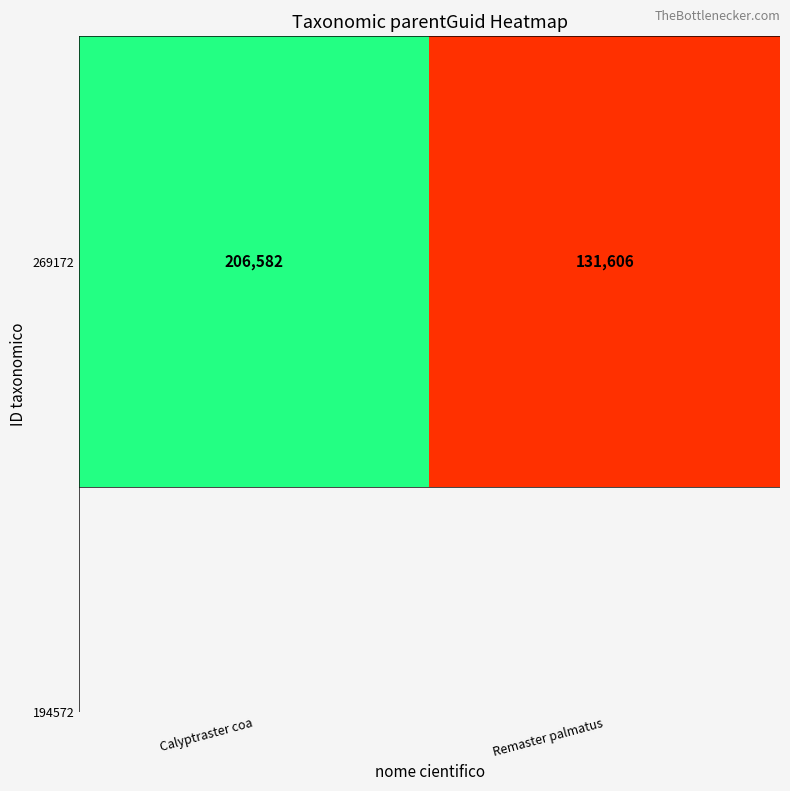

What is the minimum value shown in the chart?

131606